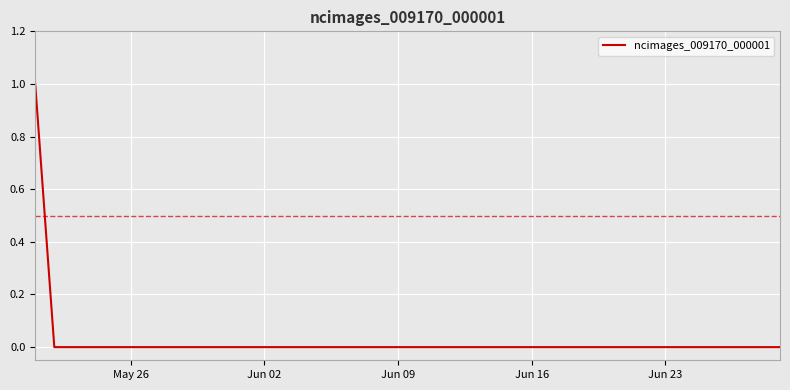

What is the sum of all values?

1